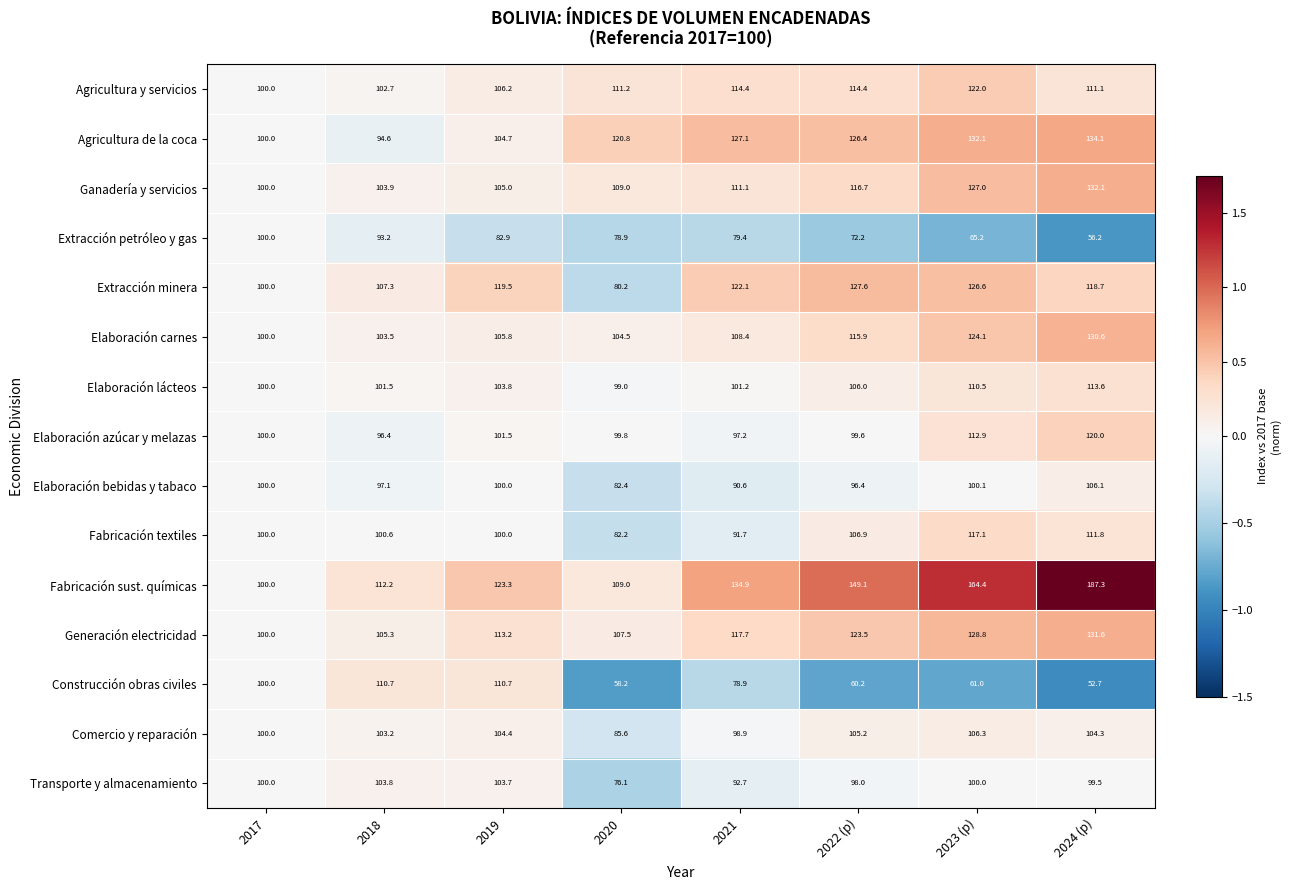

List the series in order of their peak value, highest first.

Fabricación sust. químicas, Agricultura de la coca, Ganadería y servicios, Generación electricidad, Elaboración carnes, Extracción minera, Agricultura y servicios, Elaboración azúcar y melazas, Fabricación textiles, Elaboración lácteos, Construcción obras civiles, Comercio y reparación, Elaboración bebidas y tabaco, Transporte y almacenamiento, Extracción petróleo y gas